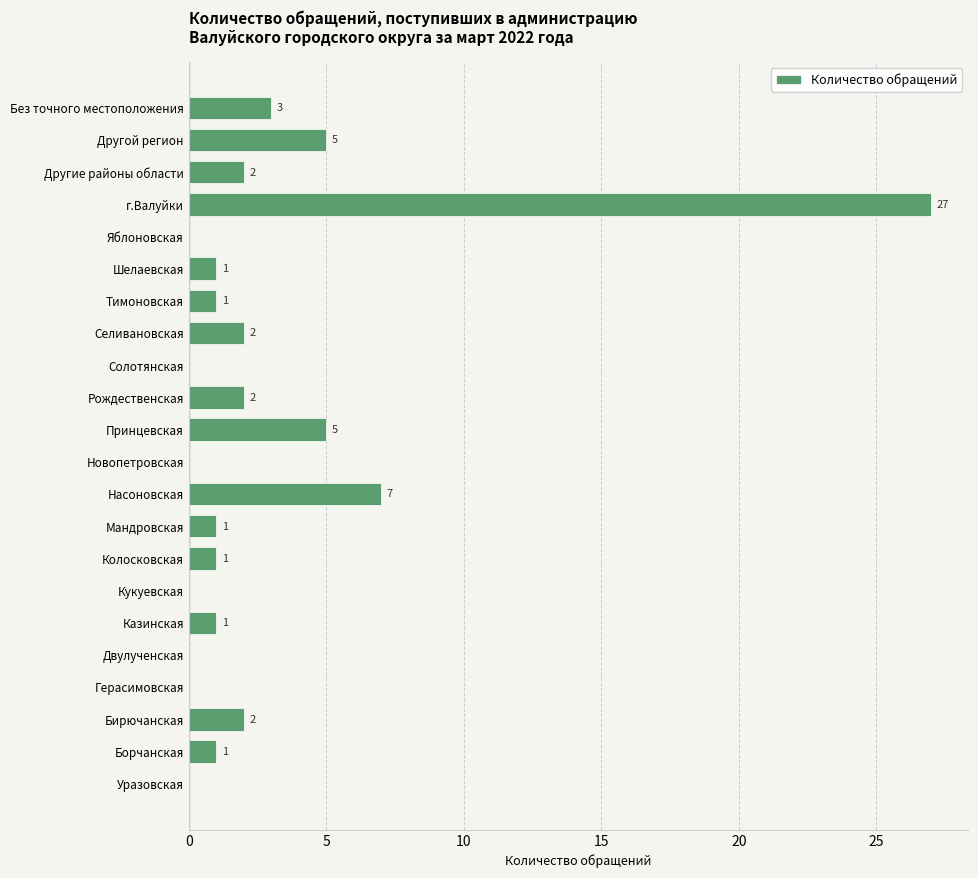

What is the ratio of the value at Шелаевская to the value at Борчанская?

1.0